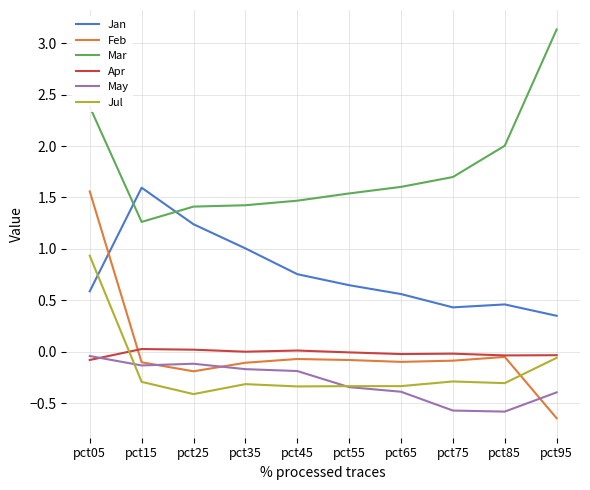

What is the difference between the May values at pct75 and pct05?

0.5